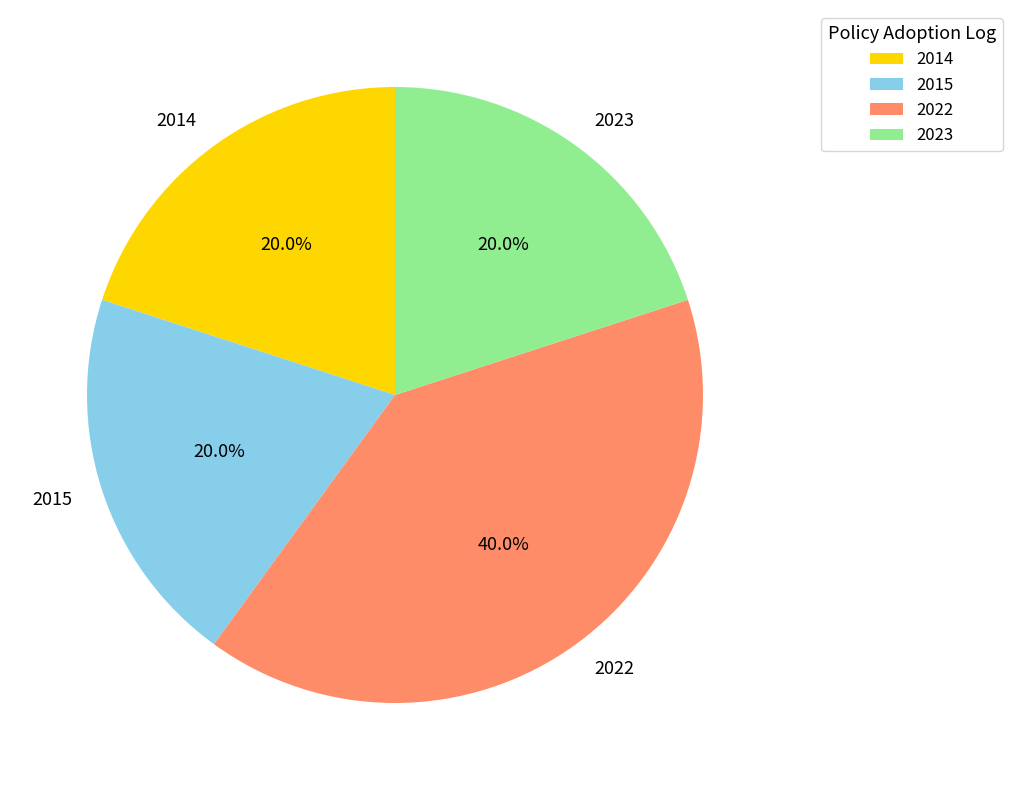

Does any single category account for the majority?

No